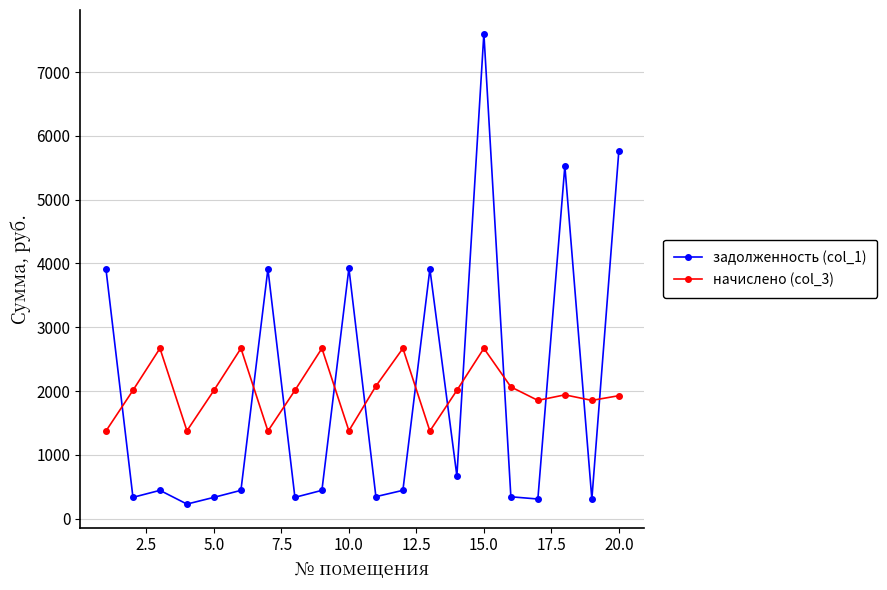

What is the maximum value shown in the chart?

7603.6